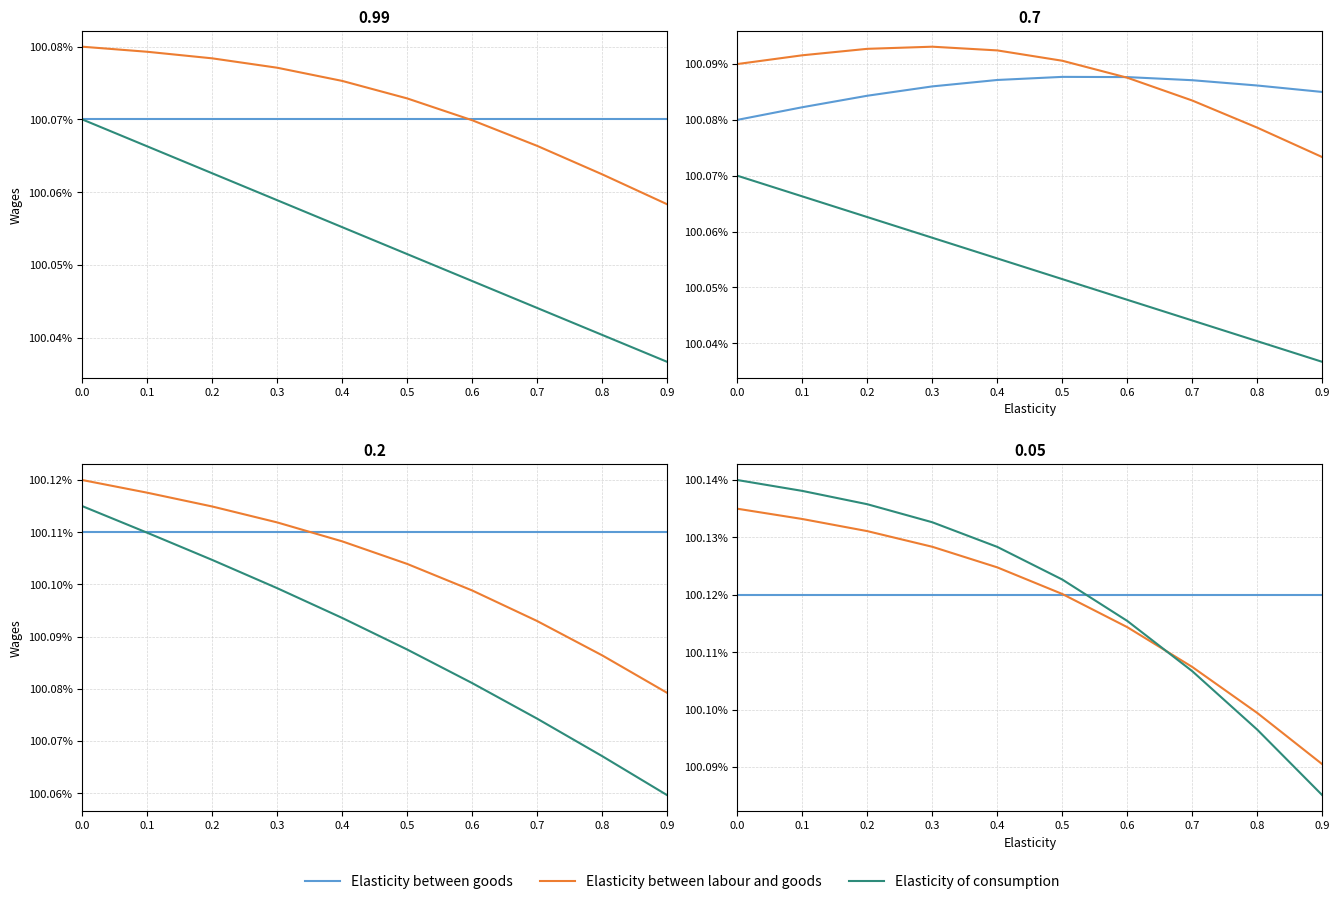

True or false: Elasticity between goods has a value of 100.1 at 0.2.

True